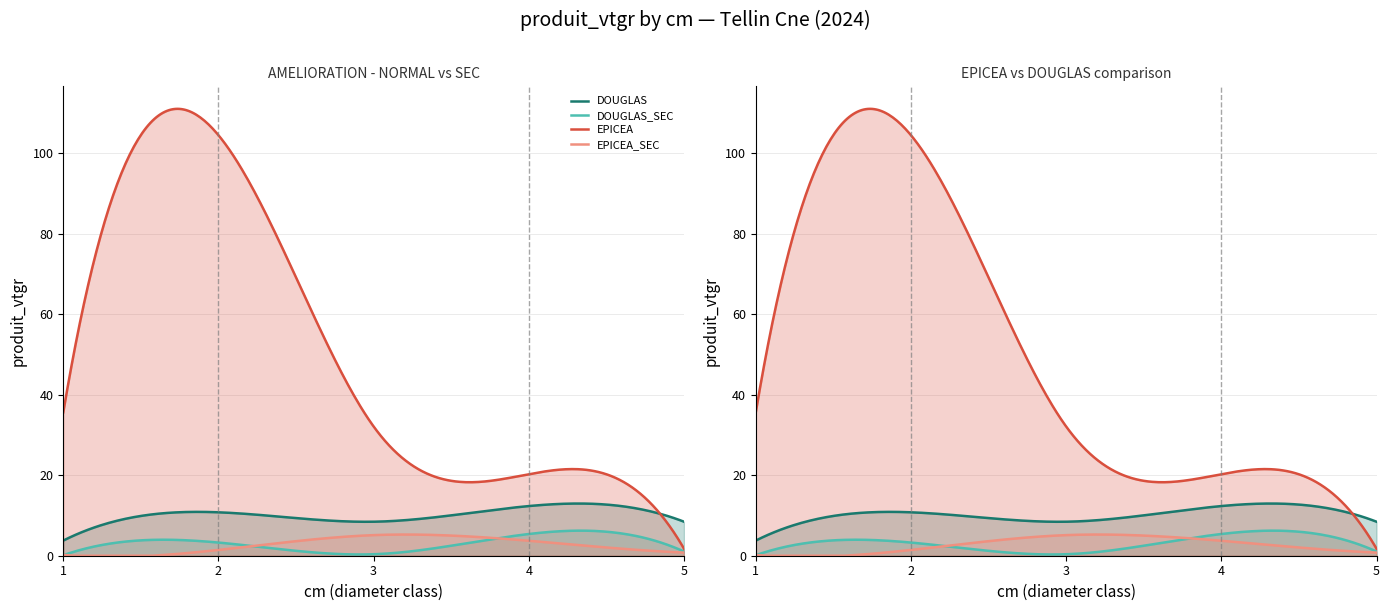

Reading left to right, transcribe all the data shown in this chart.

DOUGLAS: 1=3.8	2=10.8	3=8.4	4=12.3	5=8.5
DOUGLAS_SEC: 1=0.1	2=3.3	3=0.4	4=5.4	5=1.0
EPICEA: 1=35.6	2=104.5	3=32.1	4=20.3	5=1.7
EPICEA_SEC: 1=0.2	2=1.4	3=5.1	4=3.7	5=0.8